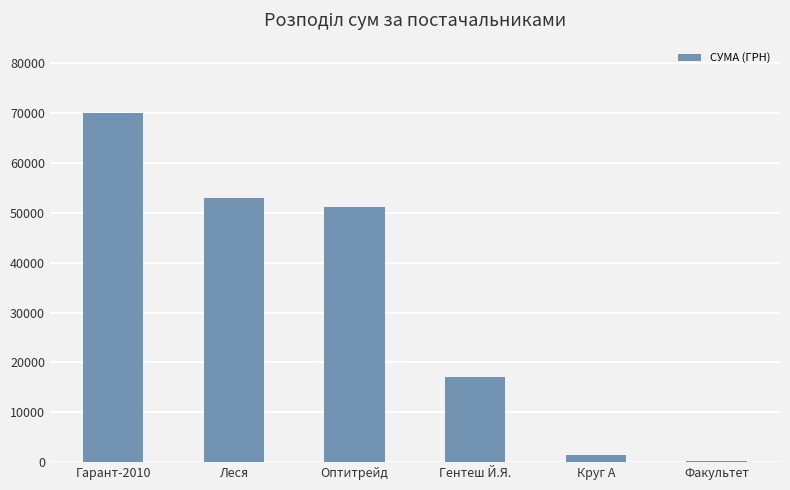

Read the value at Леся.

53055.2